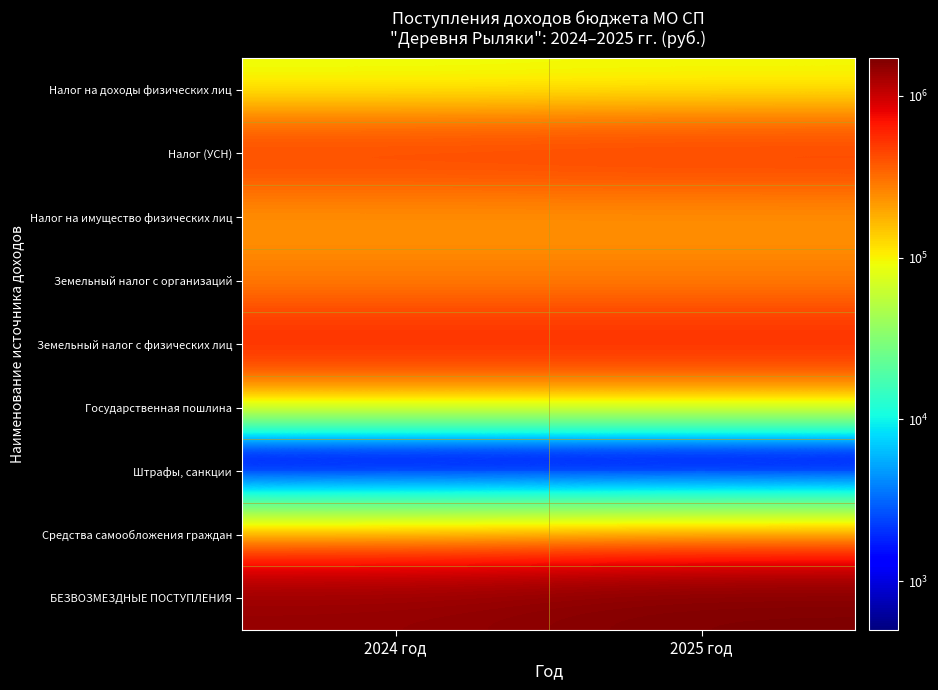

List the series in order of their peak value, highest first.

БЕЗВОЗМЕЗДНЫЕ ПОСТУПЛЕНИЯ, Земельный налог с физических лиц, Налог (УСН), Земельный налог с организаций, Налог на имущество физических лиц, Налог на доходы физических лиц, Средства самообложения граждан, Штрафы, санкции, Государственная пошлина